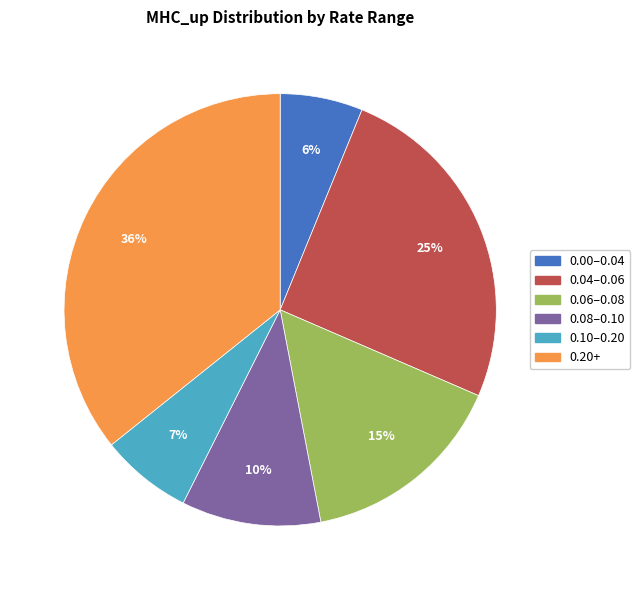

How many segments does this pie chart have?

6